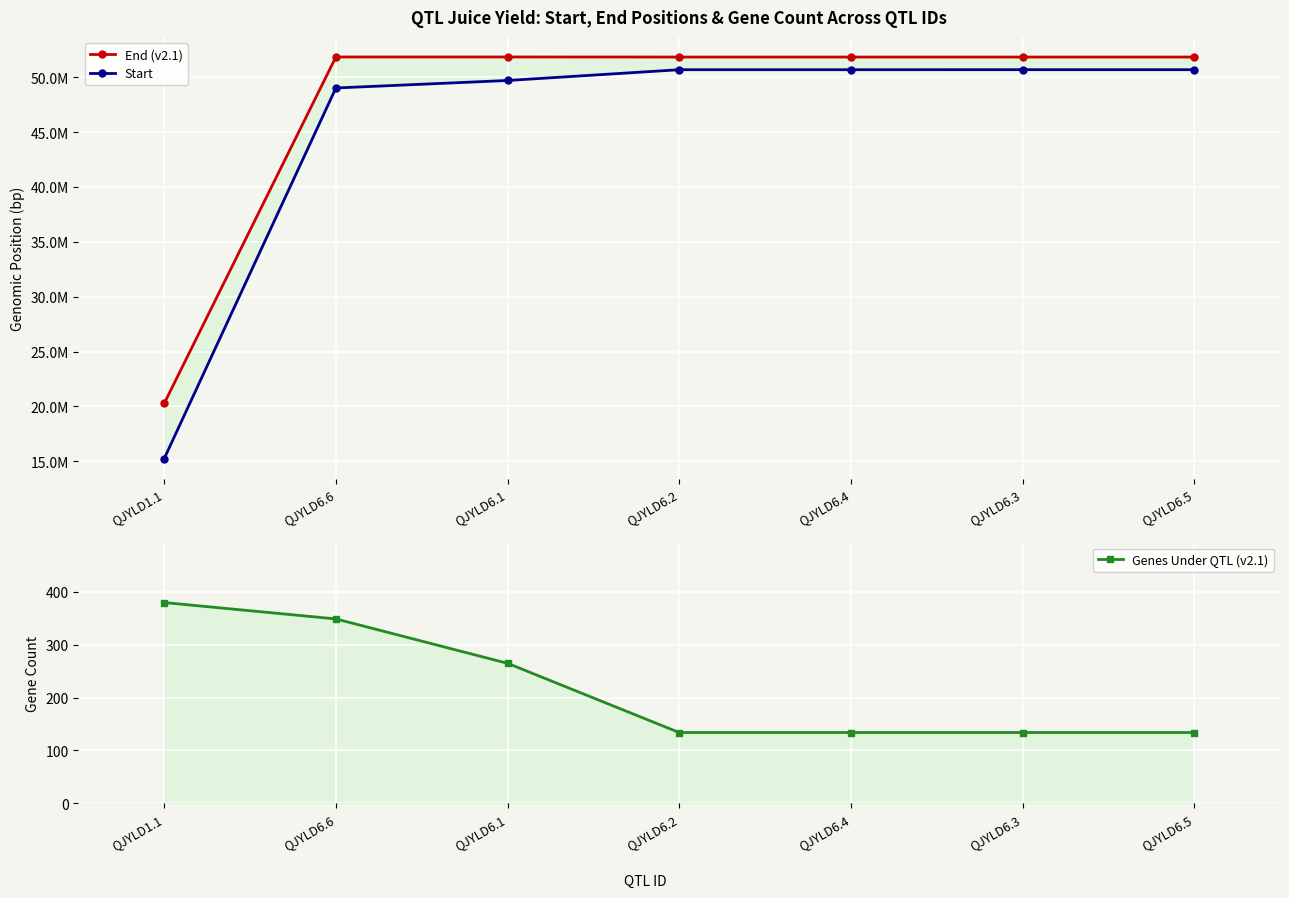

Which series has the largest range (max minus min)?

Start